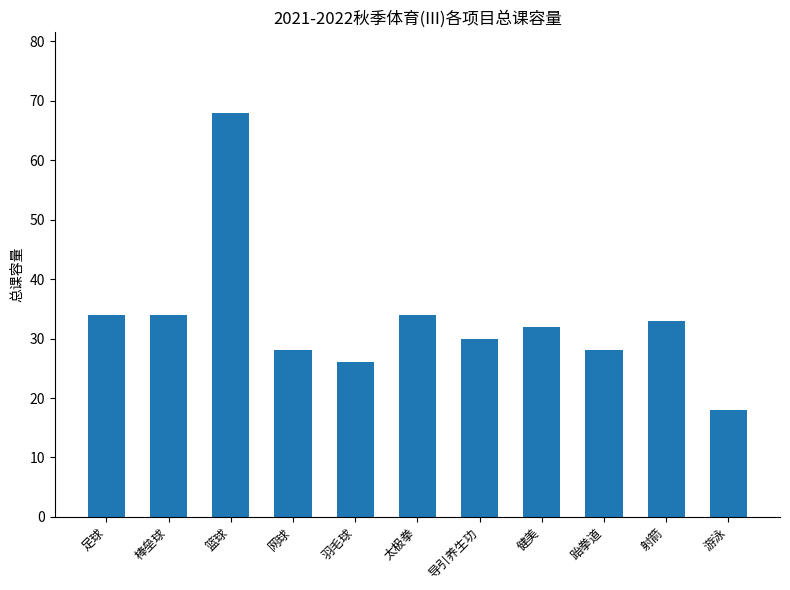

What is the change in value from 羽毛球 to 射箭?

+7